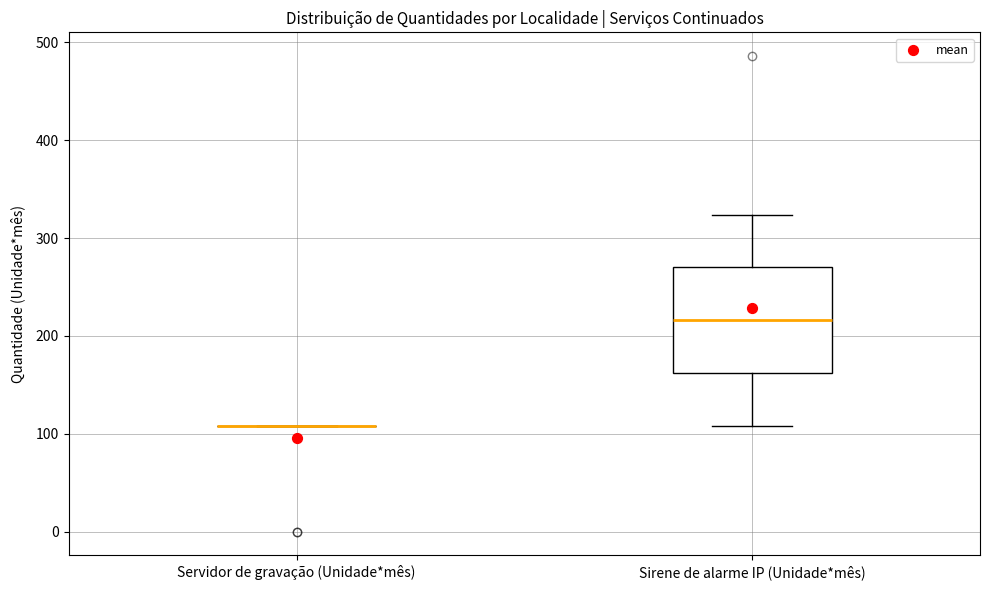

Which box is the tallest, from its lower edge to its upper edge?

Sirene de alarme IP (Unidade*mês)